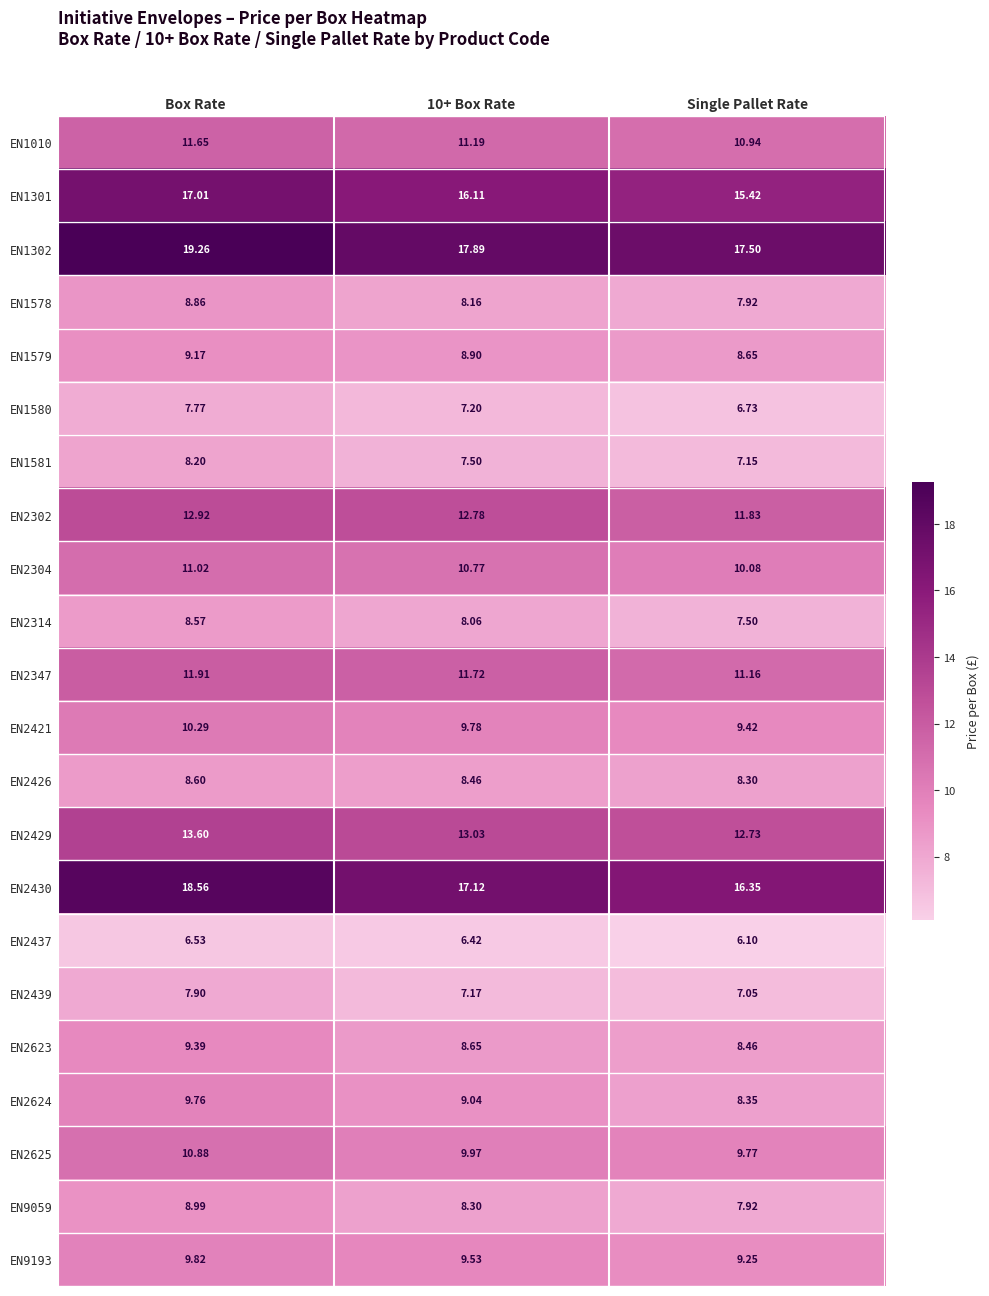

Rank the series by their maximum value, from highest to lowest.

EN1302, EN2430, EN1301, EN2429, EN2302, EN2347, EN1010, EN2304, EN2625, EN2421, EN9193, EN2624, EN2623, EN1579, EN9059, EN1578, EN2426, EN2314, EN1581, EN2439, EN1580, EN2437